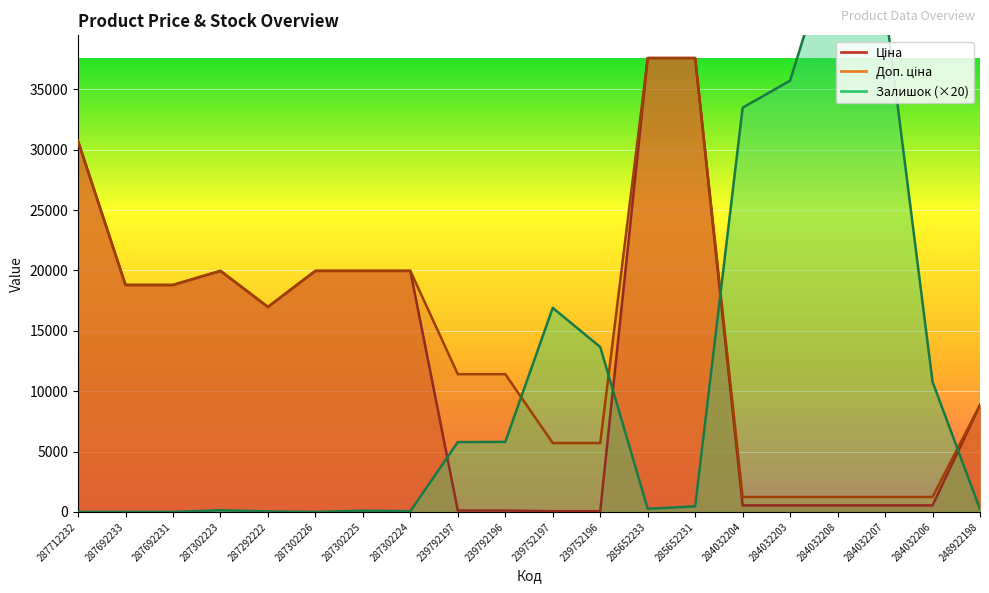

Reading right to left, what are all the values shown in this chart?

Ціна: 8856.7	539.0	539.0	539.0	539.0	539.0	37593.6	37593.6	57.0	57.0	114.1	114.1	19964.2	19964.2	19964.2	16976.3	19964.2	18796.8	18796.8	30717.1
Доп. ціна: 8856.7	1235.4	1235.4	1235.4	1235.4	1235.4	37593.6	37593.6	5705.0	5705.0	11410.0	11410.0	19964.2	19964.2	19964.2	16976.3	19964.2	18796.8	18796.8	30717.1
Залишок: 220.0	10780.0	41920.0	48380.0	35720.0	33480.0	460.0	260.0	13660.0	16900.0	5800.0	5780.0	60.0	100.0	0.0	40.0	140.0	0.0	0.0	0.0